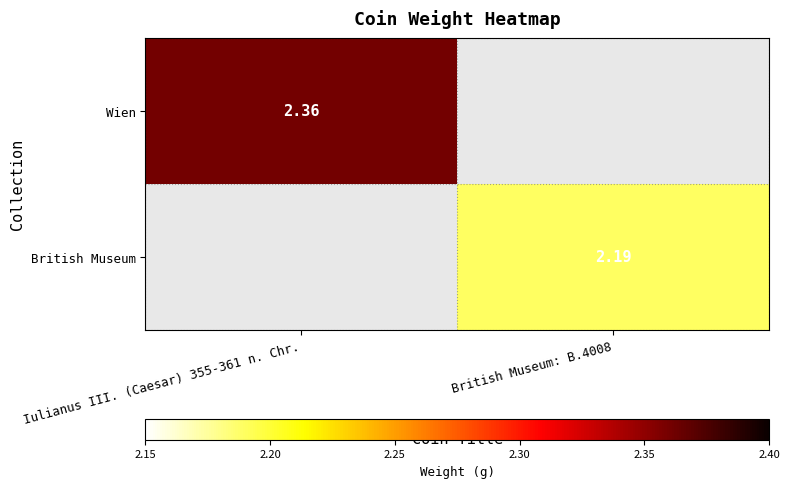

The Wien series shows 2.4 at Iulianus III. (Caesar) 355-361 n. Chr.. True or false?

True